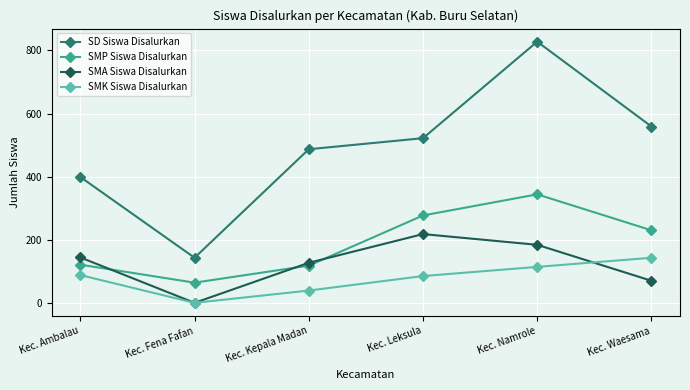

True or false: SMA Siswa Disalurkan and SMP Siswa Disalurkan intersect in this chart.

True